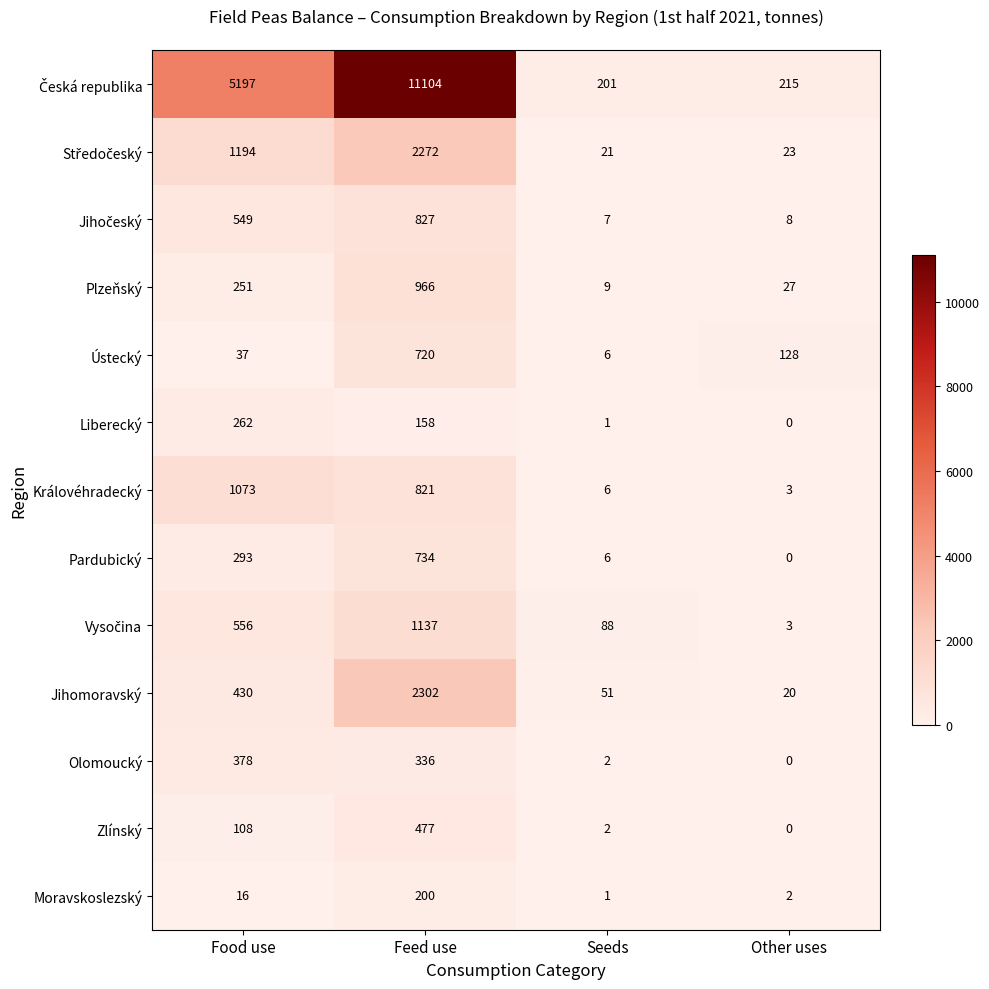

Which category has the highest value across all series?

Feed use